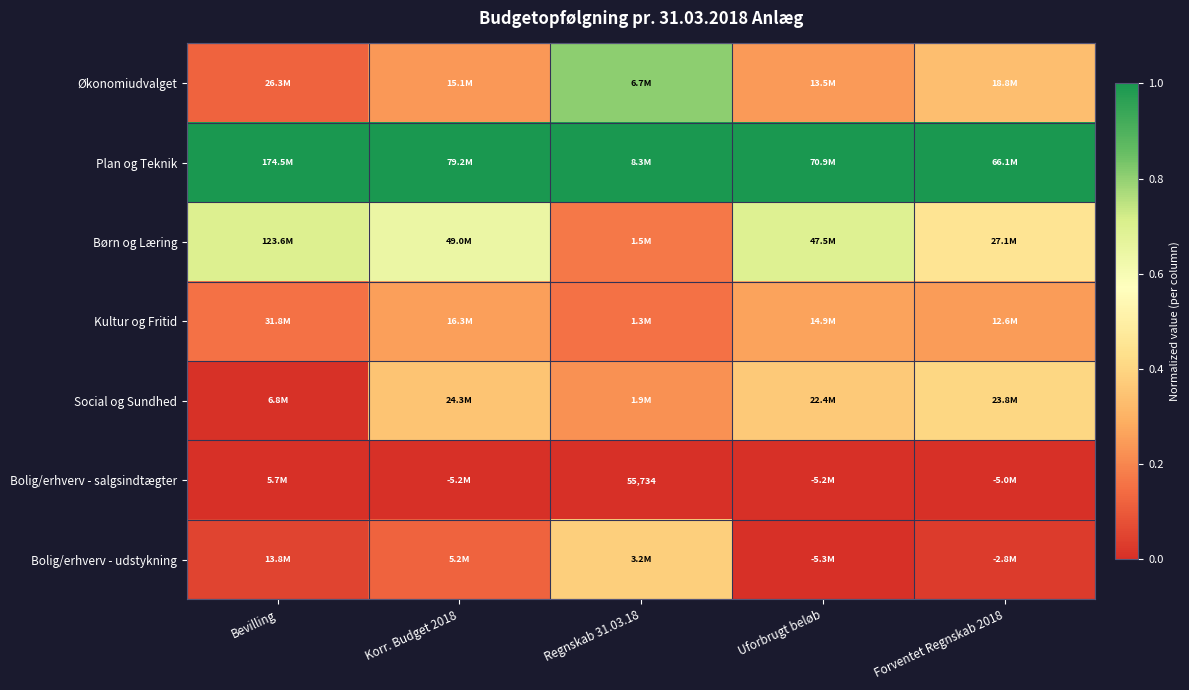

Where is Plan og Teknik nearest to the value 1?

Bevilling